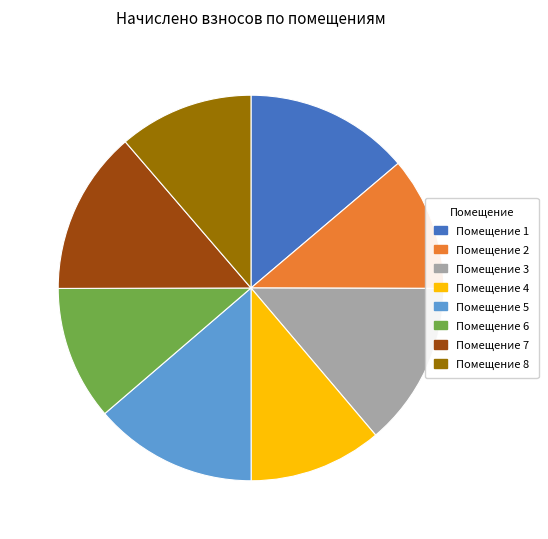

Is it true that Помещение 1 is 4% of the pie?

False